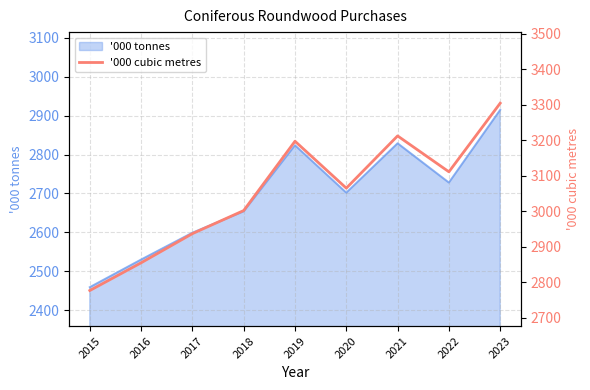

How many points are higher than both their immediate neighbors (excluding endpoints)?

2